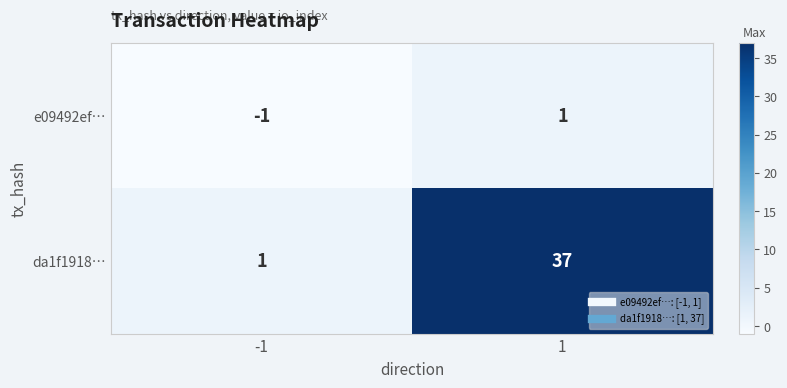

What is the smallest value displayed?

-1